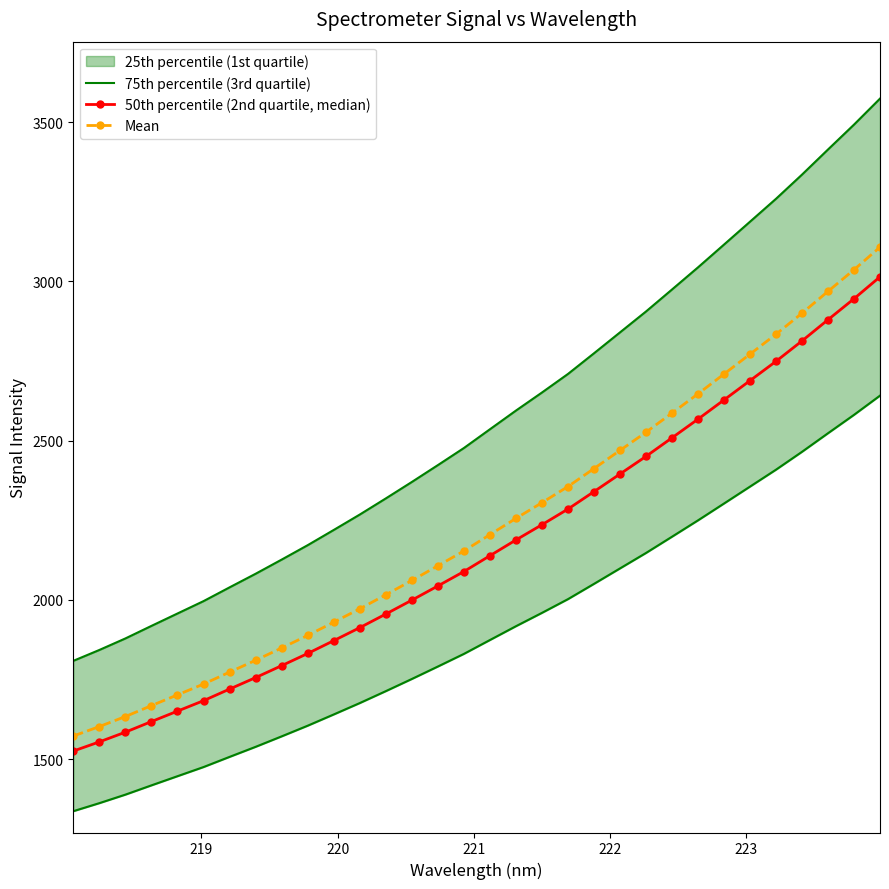

True or false: 75th percentile (3rd quartile) and Mean cross at least once.

False